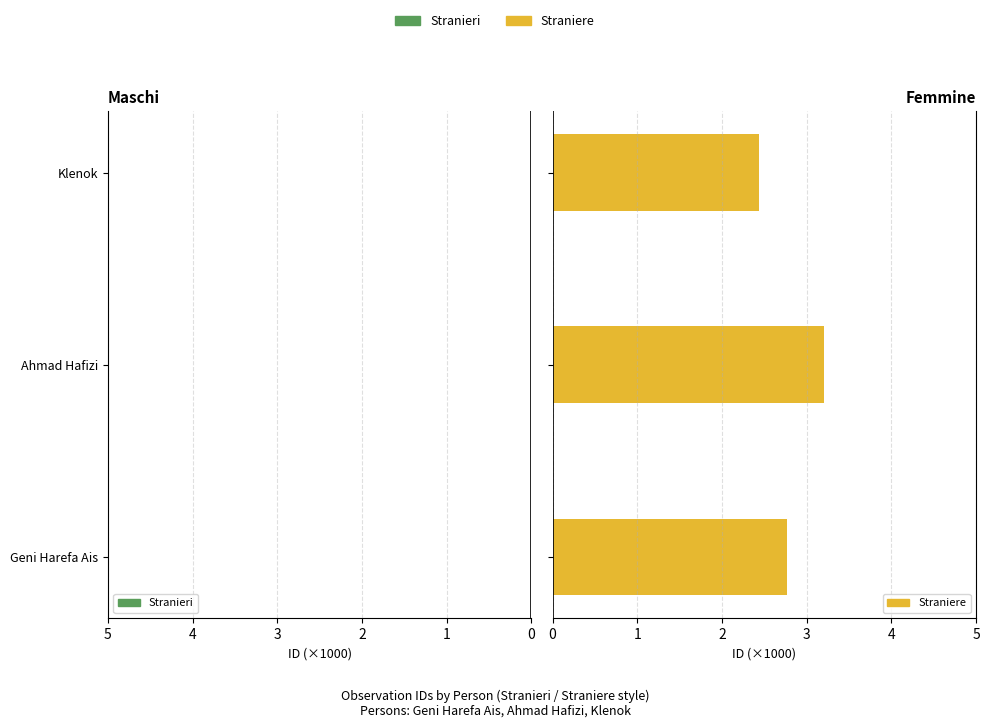

What value does the Straniere series have at Geni Harefa Ais?

2.8